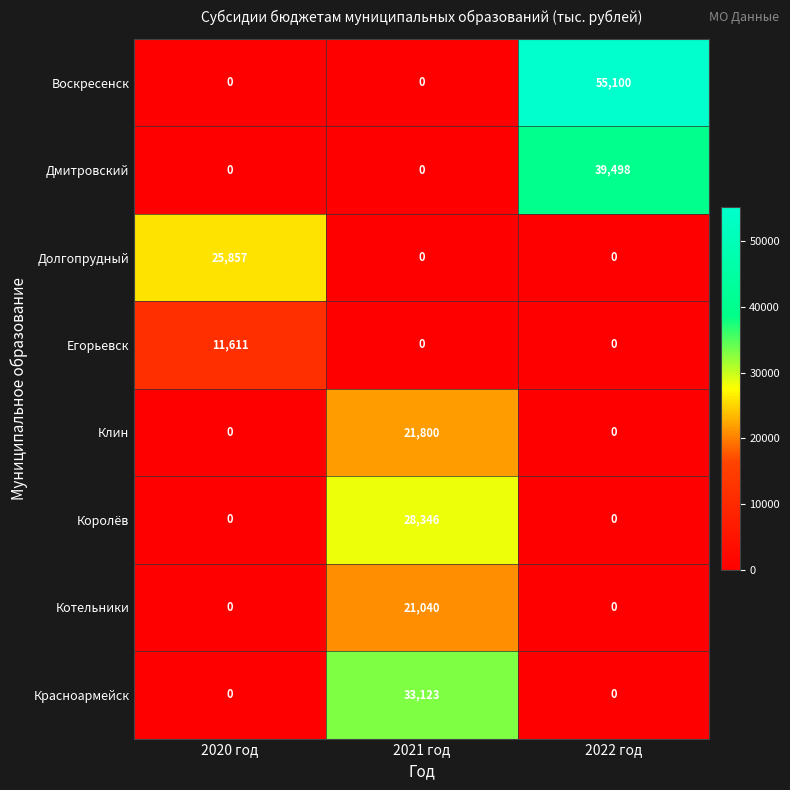

Which series changed the most between 2020 год and 2022 год?

Воскресенск